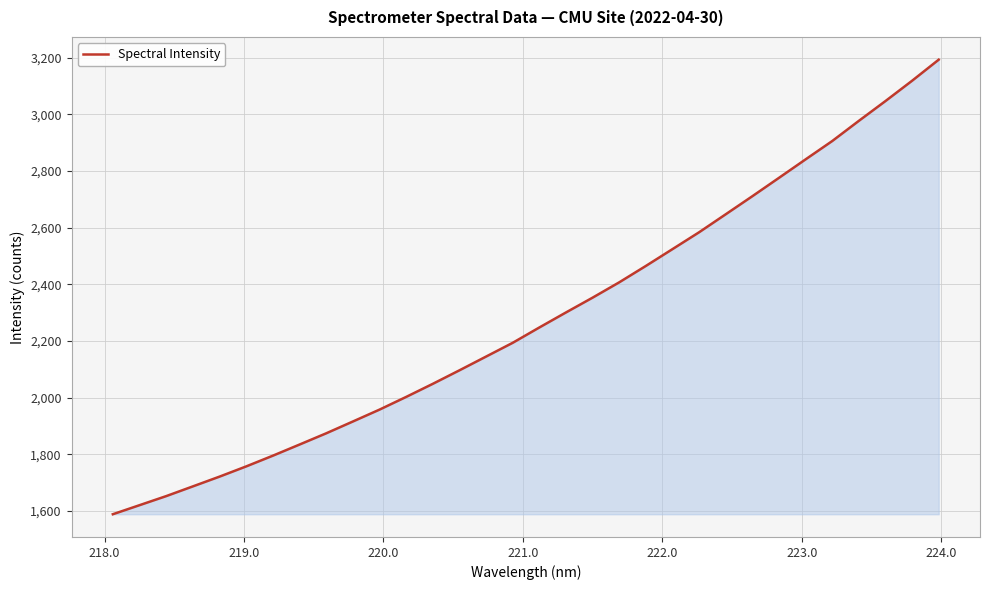

Does the chart display data point markers on the line(s)?

No